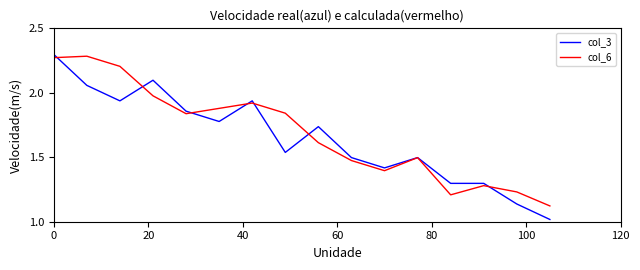

Which series has the widest spread of values?

col_3